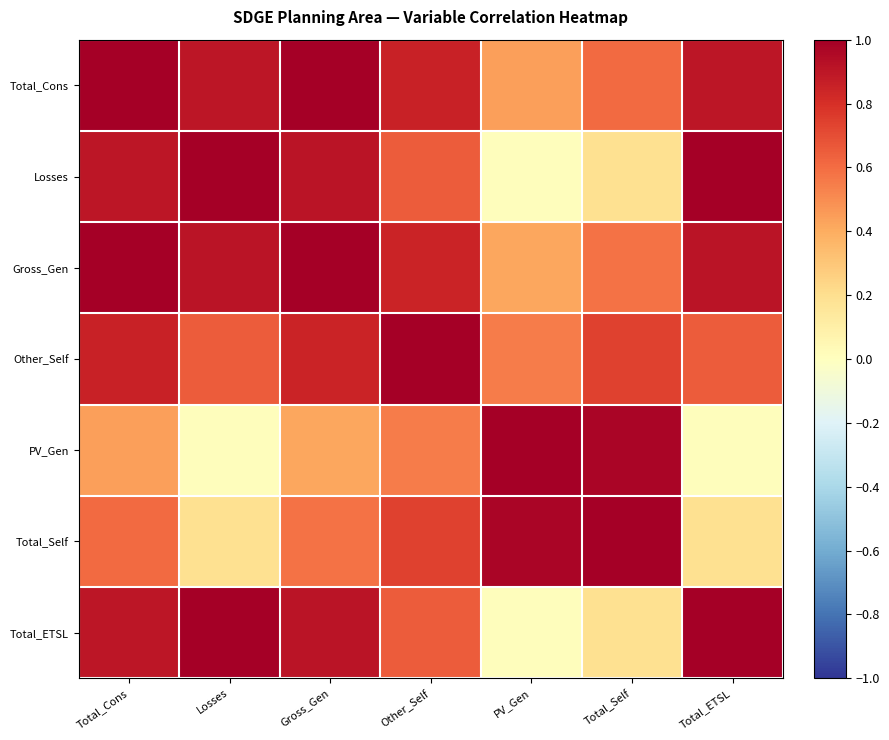

Which series has the widest spread of values?

Losses